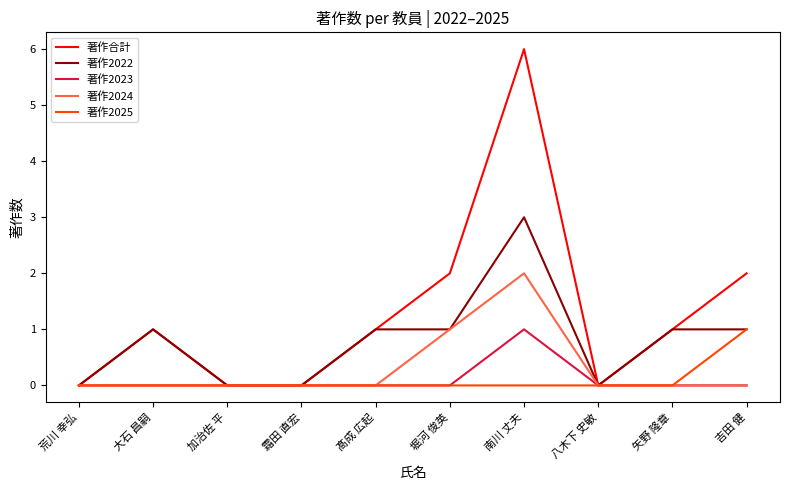

Reading right to left, what are all the values shown in this chart?

著作合計: 吉田 健=2	矢野 隆章=1	八木下 史敏=0	南川 丈夫=6	堀河 俊英=2	髙成 広起=1	霜田 直宏=0	加治佐 平=0	大石 昌嗣=1	荒川 幸弘=0
著作2022: 吉田 健=1	矢野 隆章=1	八木下 史敏=0	南川 丈夫=3	堀河 俊英=1	髙成 広起=1	霜田 直宏=0	加治佐 平=0	大石 昌嗣=1	荒川 幸弘=0
著作2023: 吉田 健=0	矢野 隆章=0	八木下 史敏=0	南川 丈夫=1	堀河 俊英=0	髙成 広起=0	霜田 直宏=0	加治佐 平=0	大石 昌嗣=0	荒川 幸弘=0
著作2024: 吉田 健=0	矢野 隆章=0	八木下 史敏=0	南川 丈夫=2	堀河 俊英=1	髙成 広起=0	霜田 直宏=0	加治佐 平=0	大石 昌嗣=0	荒川 幸弘=0
著作2025: 吉田 健=1	矢野 隆章=0	八木下 史敏=0	南川 丈夫=0	堀河 俊英=0	髙成 広起=0	霜田 直宏=0	加治佐 平=0	大石 昌嗣=0	荒川 幸弘=0